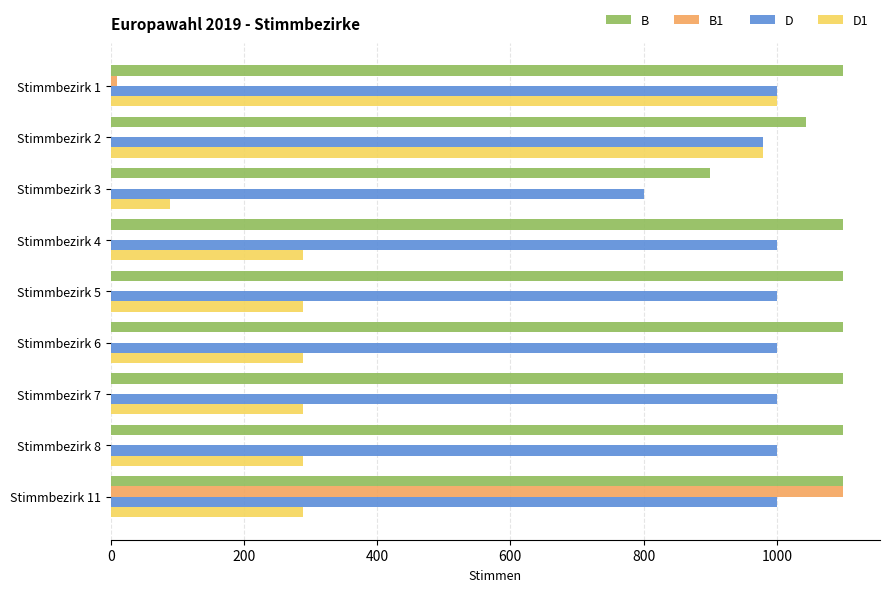

Which series has the largest total across all categories?

B